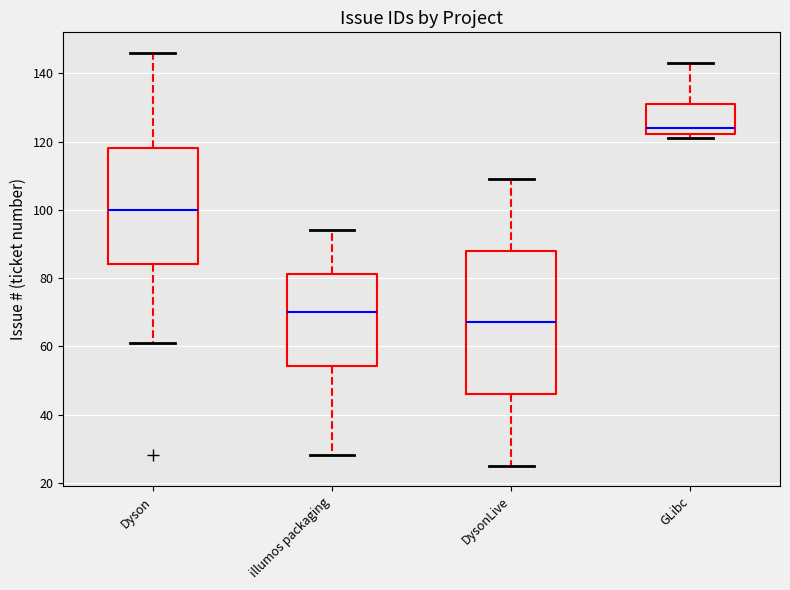

Reading left to right, transcribe this box plot: for each box, give where its median line is, the range the box spans, and where its two whiskers end, as read against the y-axis. The values are not printed on the chart, so give them approximately, as read against the axis.

Dyson: median 100, box 84 to 118, whiskers 62 to 146
illumos packaging: median 70, box 54 to 82, whiskers 28 to 94
DysonLive: median 68, box 46 to 88, whiskers 26 to 110
GLibc: median 124, box 122 to 132, whiskers 122 (just below the box's lower edge) to 144